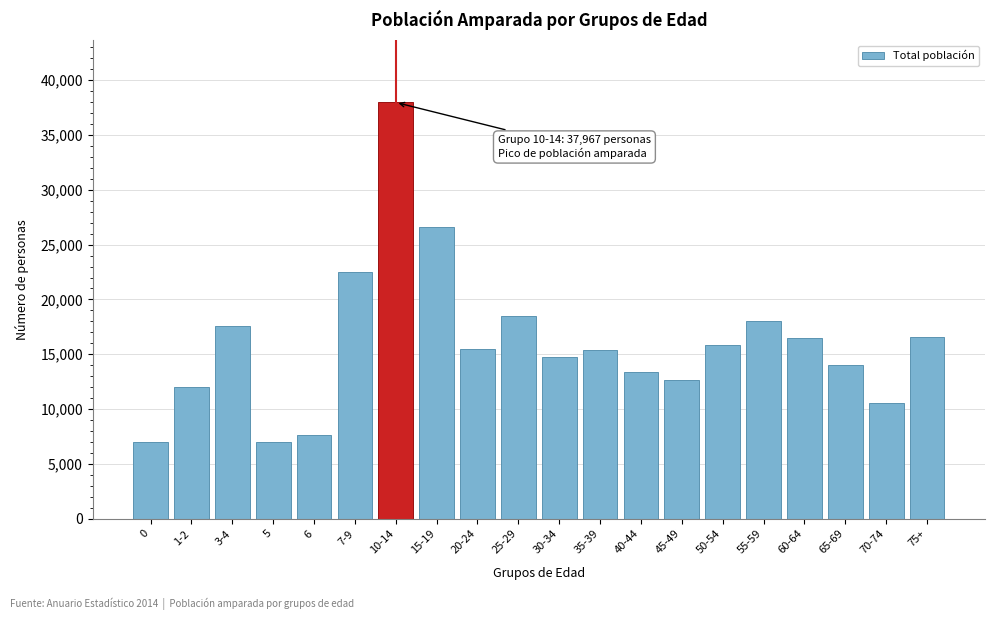

Is it true that the value at 20-24 is 15462?

True